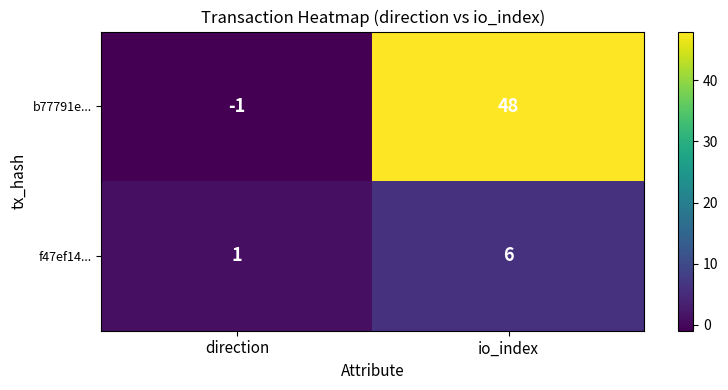

Reading left to right, extract all data points from this chart.

b77791e...: -1	48
f47ef14...: 1	6